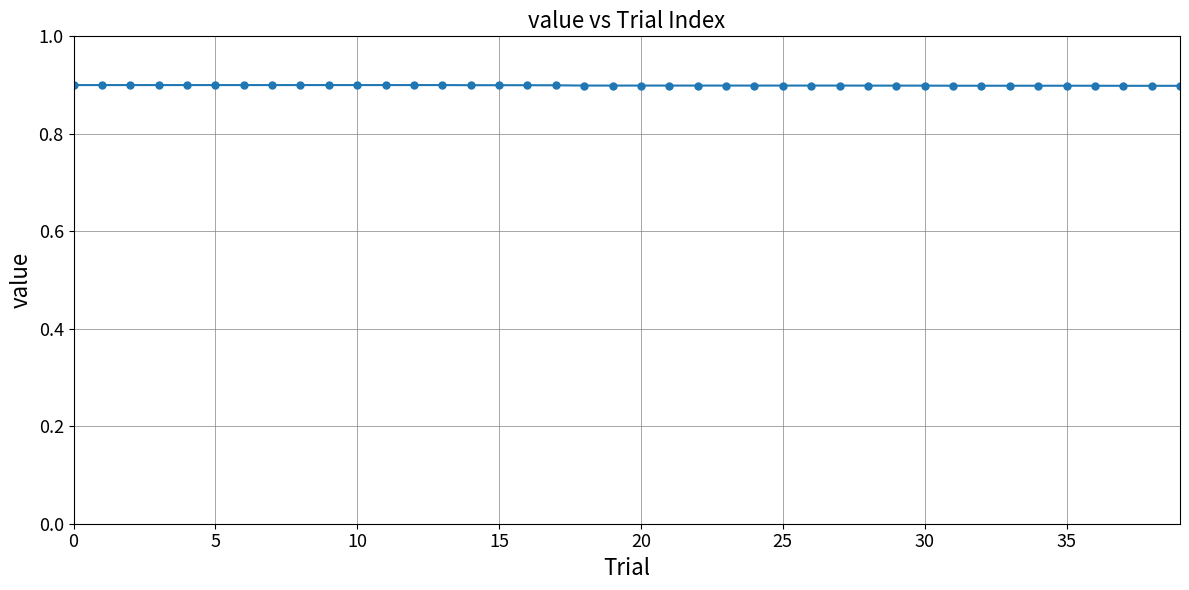

How many data points does each series have?

40